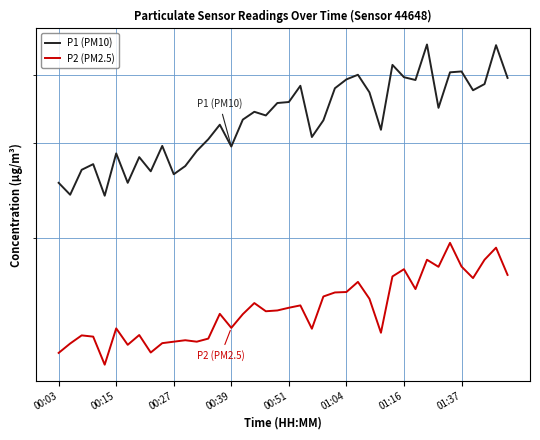

How many interior local valleys does the P1 (PM10) series have?

12